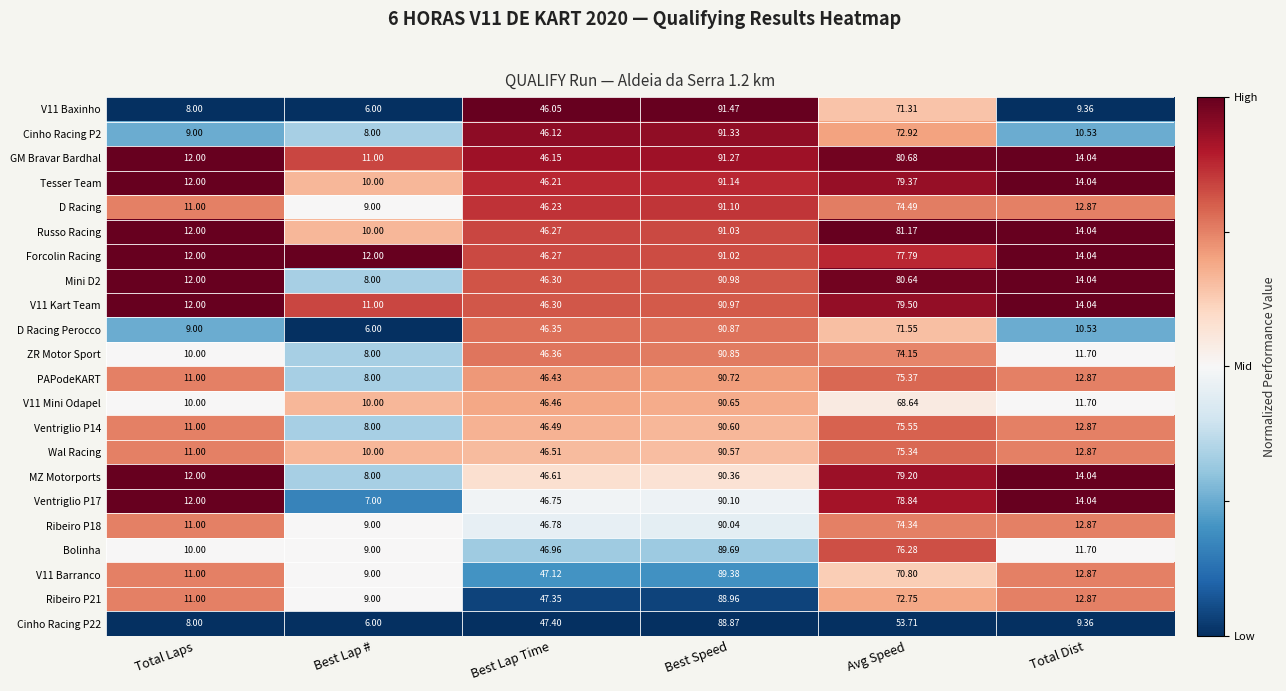

Where is MZ Motorports nearest to the value 49?

Best Lap Time